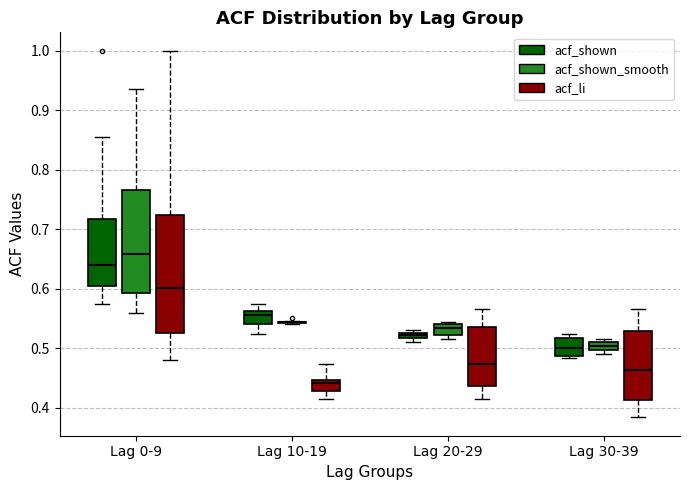

Where is the upper edge of the box for Lag 30-39 (acf_shown_smooth) on the y-axis? The values are not printed on the chart, so give them approximately, as read against the axis.

0.51